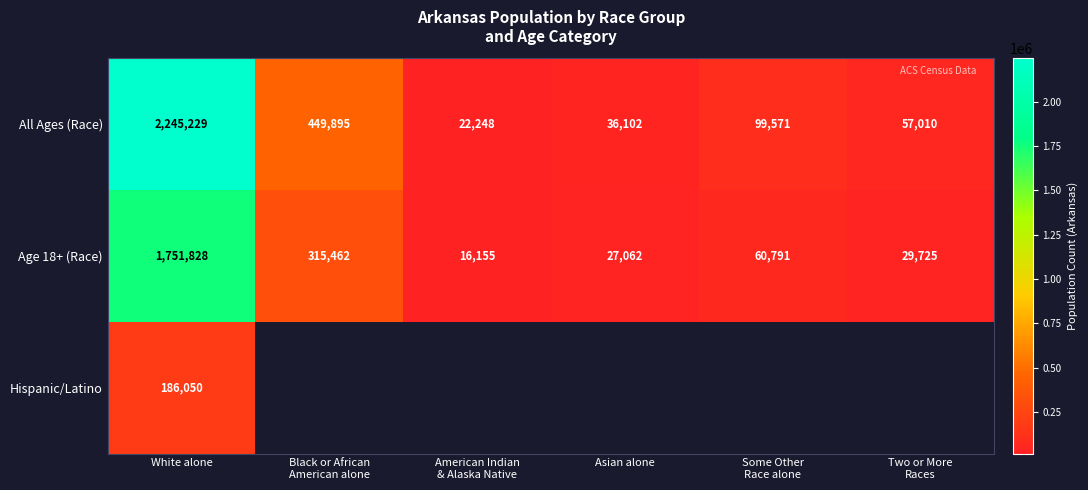

The value of All Ages (Race) at White alone is 2245229. True or false?

True